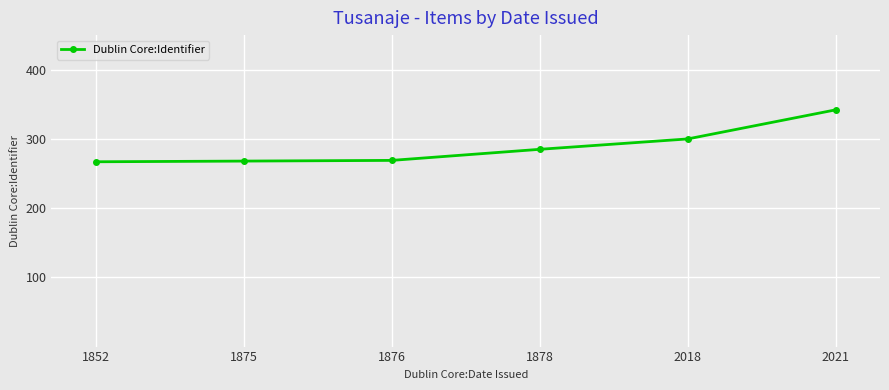

What is the value of the 3rd point from the left?

269